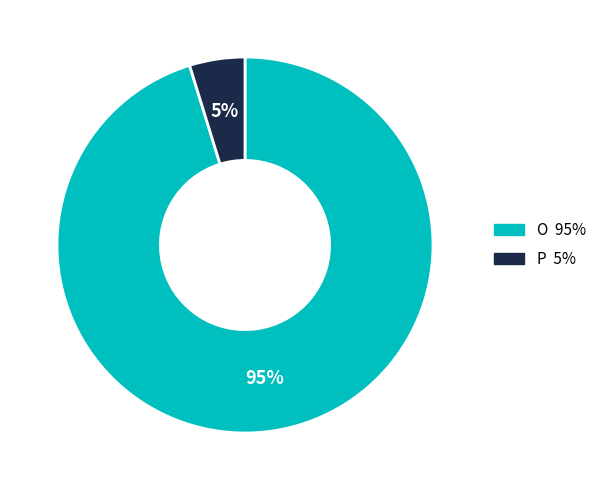

Count the number of slices in the pie.

2